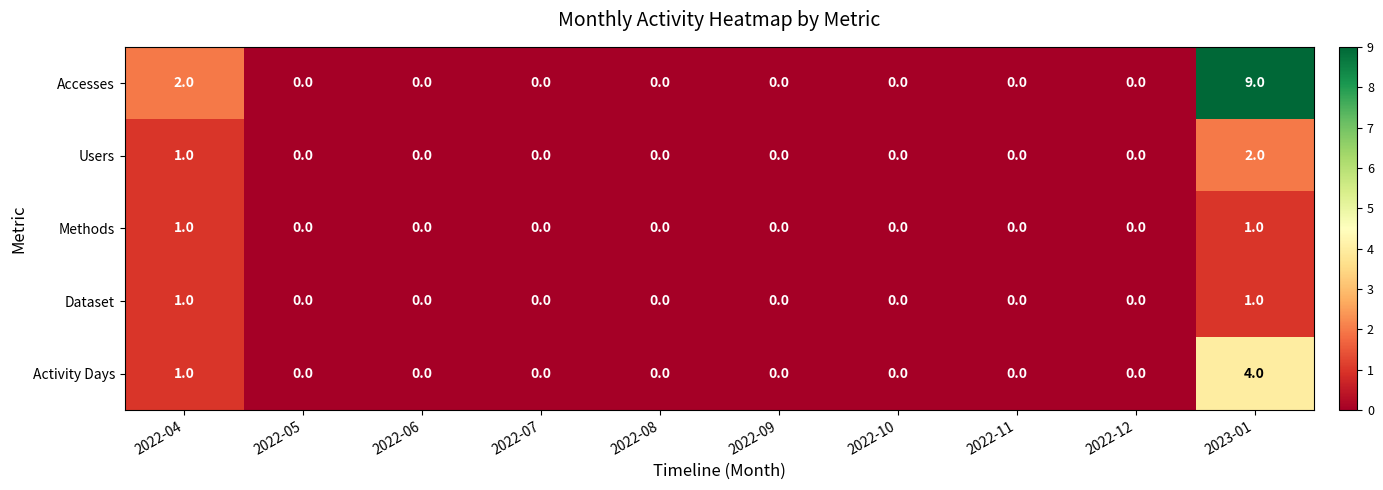

The value of Accesses at 2022-08 is 3. True or false?

False